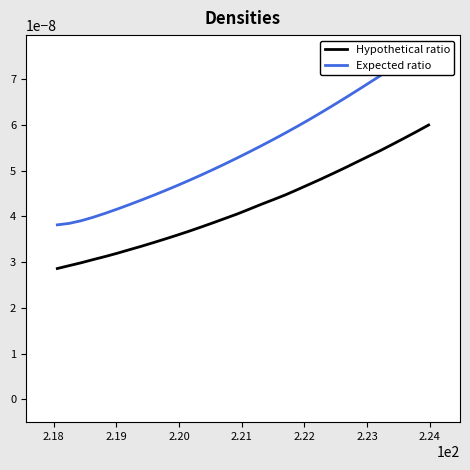

At how many categories does at least one series exceed 0?

32